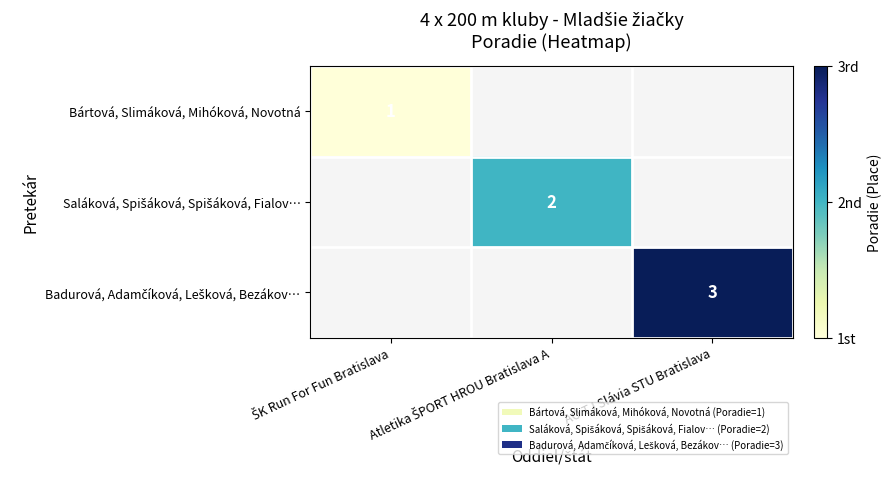

Between ŠK Run For Fun Bratislava and Atletika ŠPORT HROU Bratislava A, which is larger?

Atletika ŠPORT HROU Bratislava A